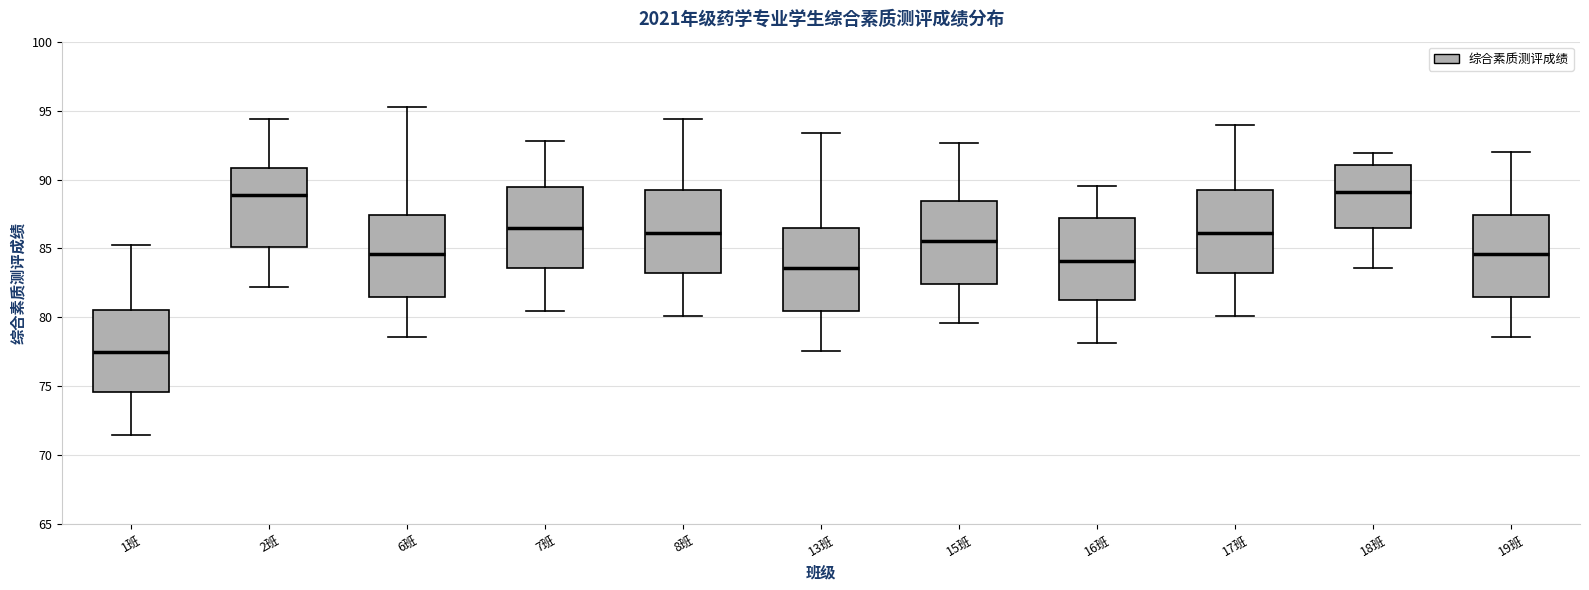

Reading left to right, transcribe this box plot: for each box, give where its median line is, the range the box spans, and where its two whiskers end, as read against the y-axis. The values are not printed on the chart, so give them approximately, as read against the axis.

1班: median 77.5, box 74.5 to 80.5, whiskers 71.5 to 85.0
2班: median 89.0, box 85.0 to 91.0, whiskers 82.0 to 94.5
6班: median 84.5, box 81.5 to 87.5, whiskers 78.5 to 95.5
7班: median 86.5, box 83.5 to 89.5, whiskers 80.5 to 93.0
8班: median 86.0, box 83.0 to 89.0, whiskers 80.0 to 94.5
13班: median 83.5, box 80.5 to 86.5, whiskers 77.5 to 93.5
15班: median 85.5, box 82.5 to 88.5, whiskers 79.5 to 92.5
16班: median 84.0, box 81.0 to 87.0, whiskers 78.0 to 89.5
17班: median 86.0, box 83.0 to 89.0, whiskers 80.0 to 94.0
18班: median 89.0, box 86.5 to 91.0, whiskers 83.5 to 92.0
19班: median 84.5, box 81.5 to 87.5, whiskers 78.5 to 92.0